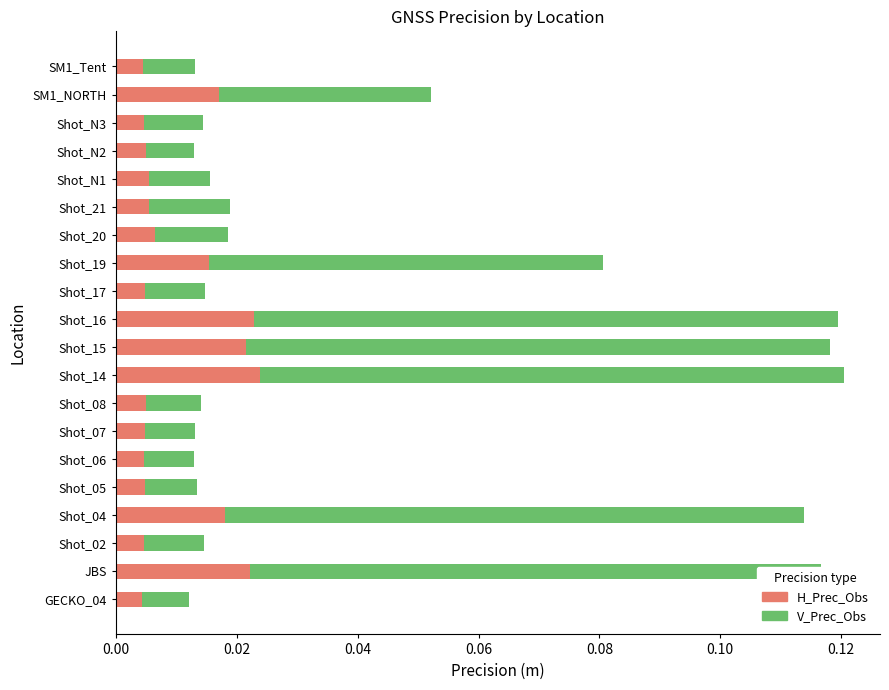

Count the H_Prec_Obs values in the range 0 to 1.

20